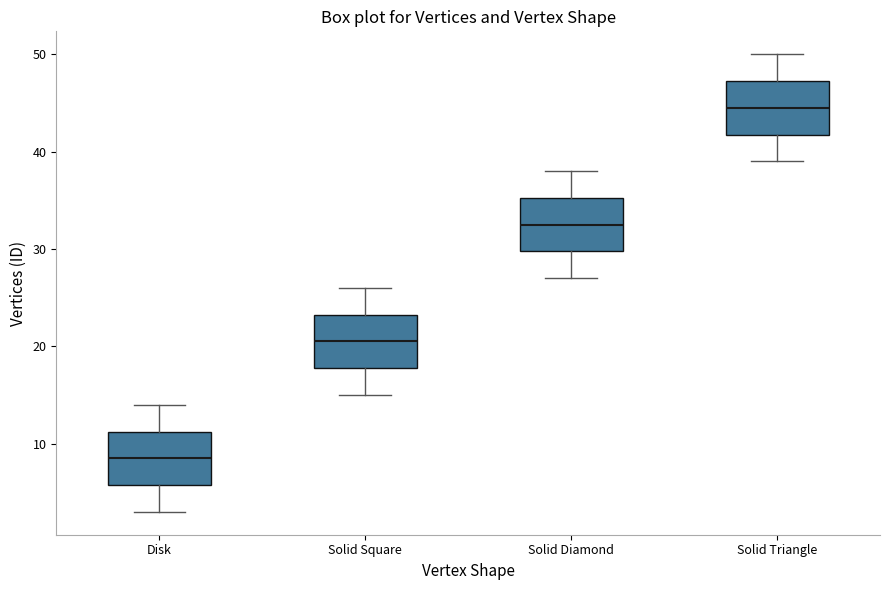

Reading left to right, transcribe this box plot: for each box, give where its median line is, the range the box spans, and where its two whiskers end, as read against the y-axis. The values are not printed on the chart, so give them approximately, as read against the axis.

Disk: median 9, box 6 to 11, whiskers 3 to 14
Solid Square: median 21, box 18 to 23, whiskers 15 to 26
Solid Diamond: median 33, box 30 to 35, whiskers 27 to 38
Solid Triangle: median 45, box 42 to 47, whiskers 39 to 50